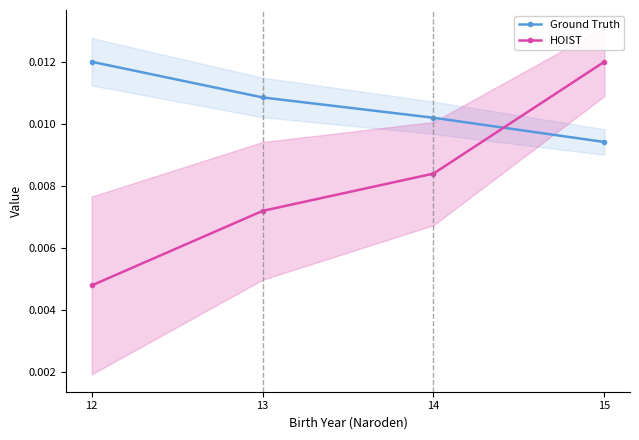

Rank the series at 14 from highest to lowest value.

Ground Truth, HOIST